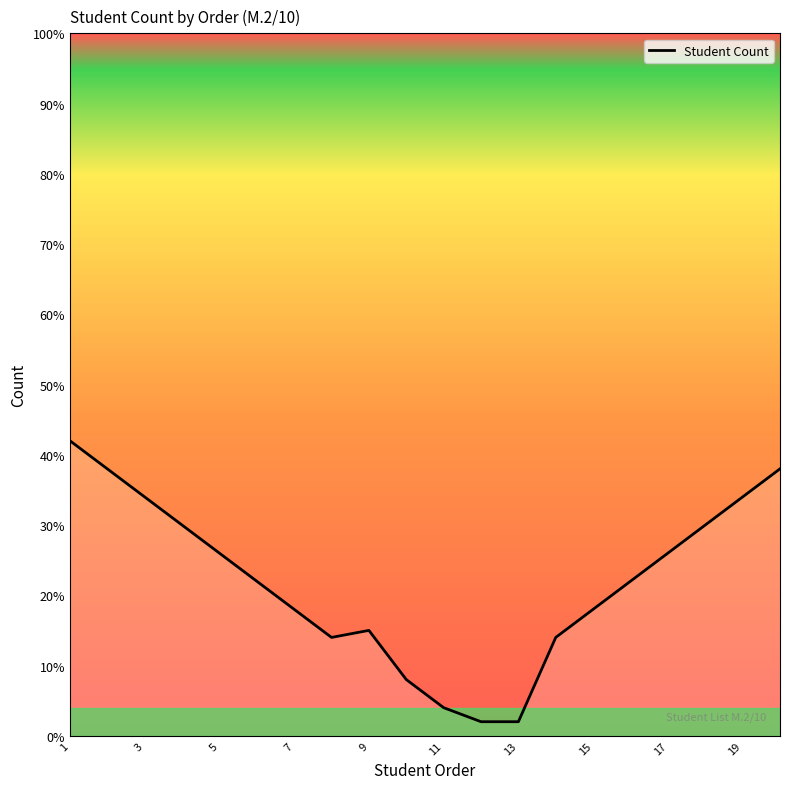

Does the chart have visible grid lines?

No